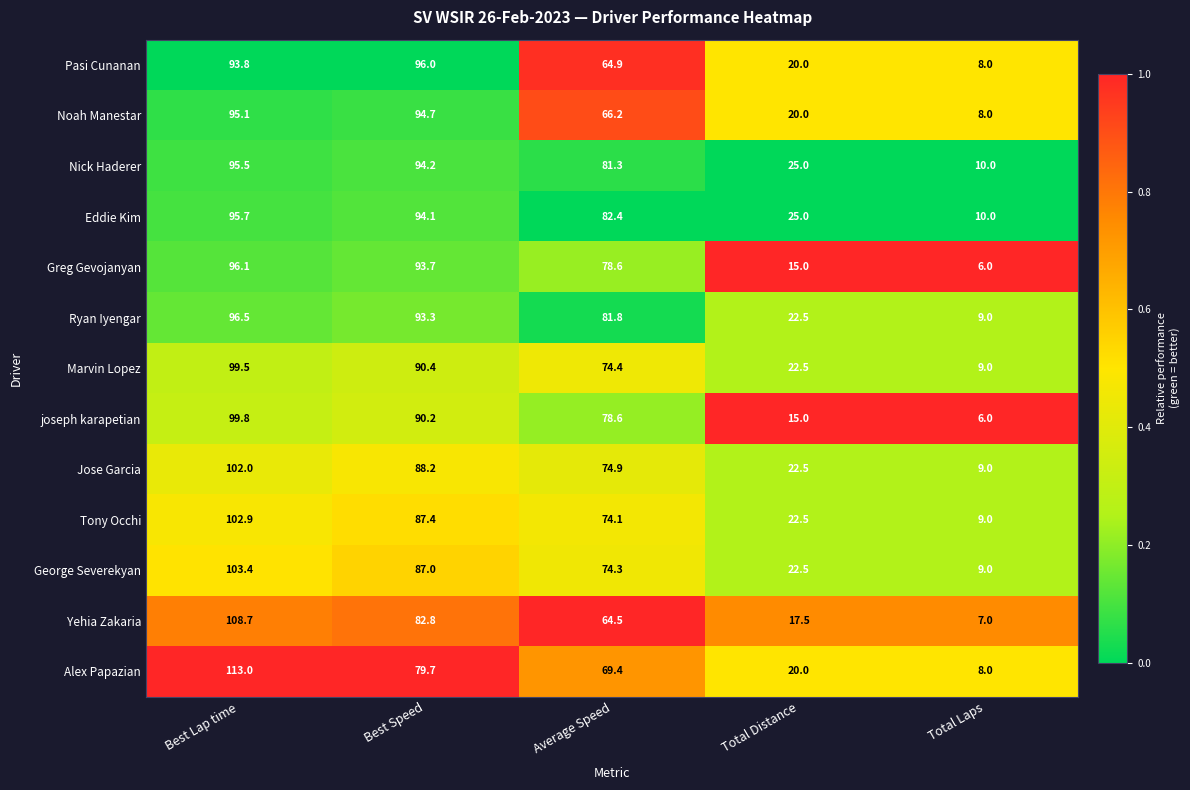

What is the spread (max minus min) of values at Best Lap time?

19.2